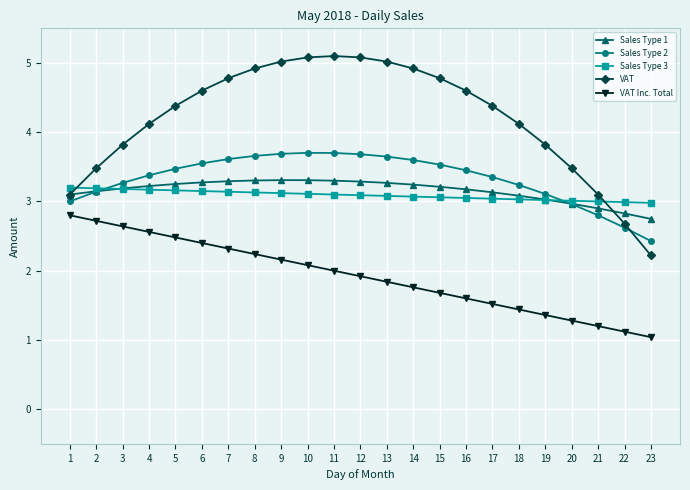

How many lines are shown in the chart?

5